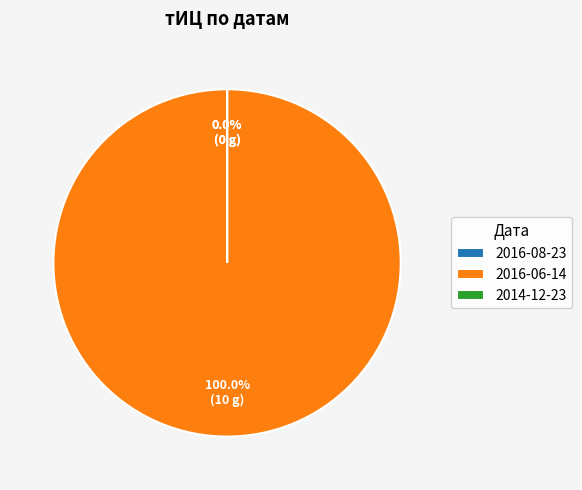

Is there a majority slice in this chart?

Yes